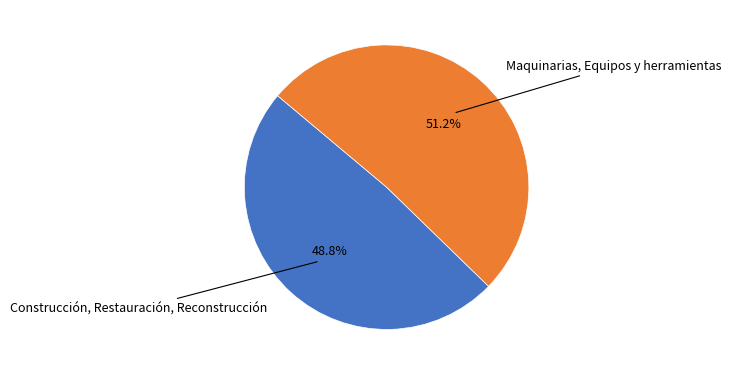

Does any single category account for the majority?

Yes